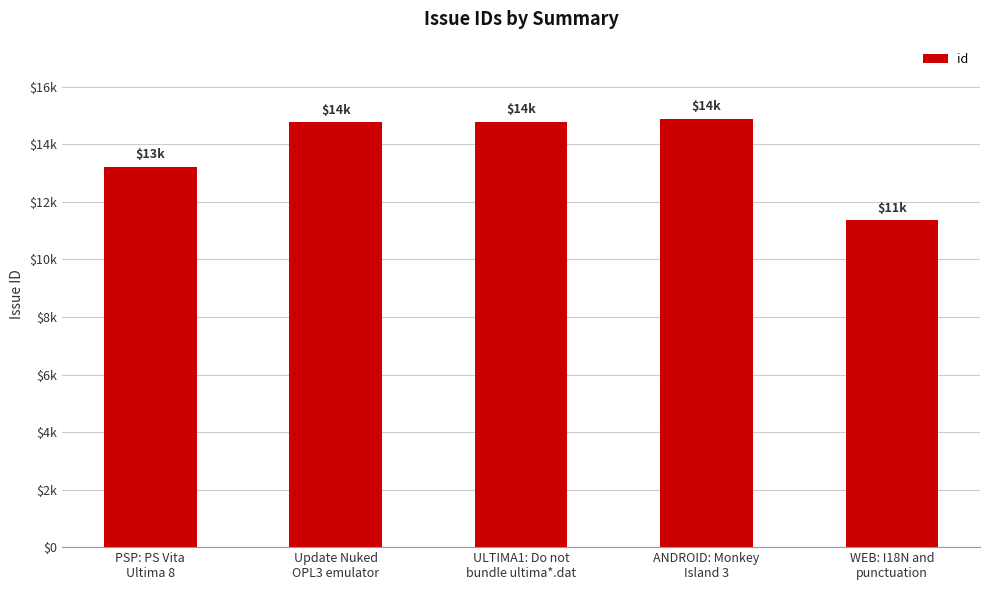

The value at WEB: I18N and
punctuation is 19967. True or false?

False